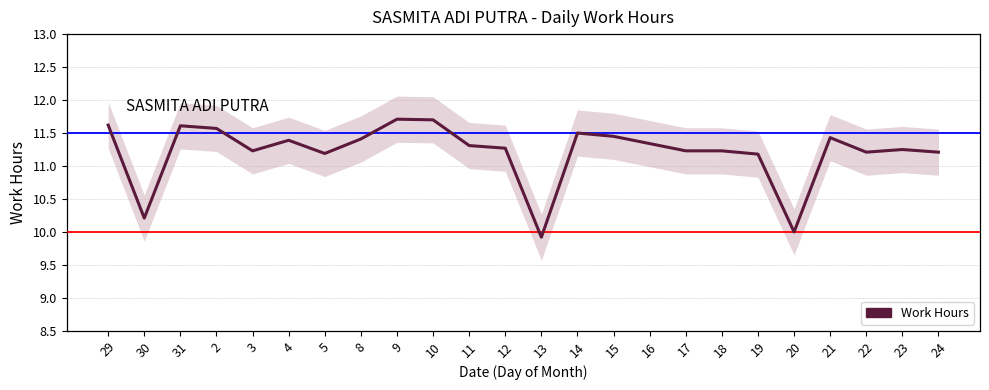

Rank the categories by value from lowest to highest.

13, 20, 30, 19, 5, 22, 24, 3, 17, 18, 23, 12, 11, 16, 4, 8, 21, 15, 14, 2, 31, 29, 10, 9